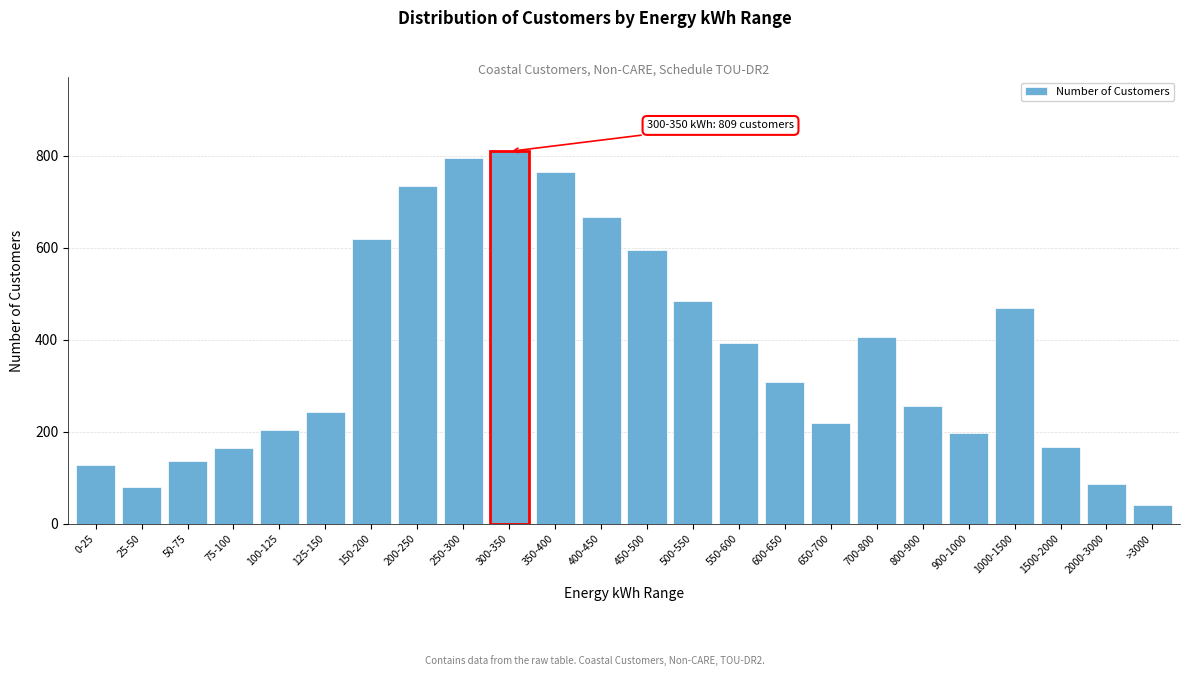

Reading left to right, list all the values displayed in this chart.

127	81	136	164	203	242	618	735	794	809	764	667	596	484	392	309	220	405	255	198	469	168	86	40